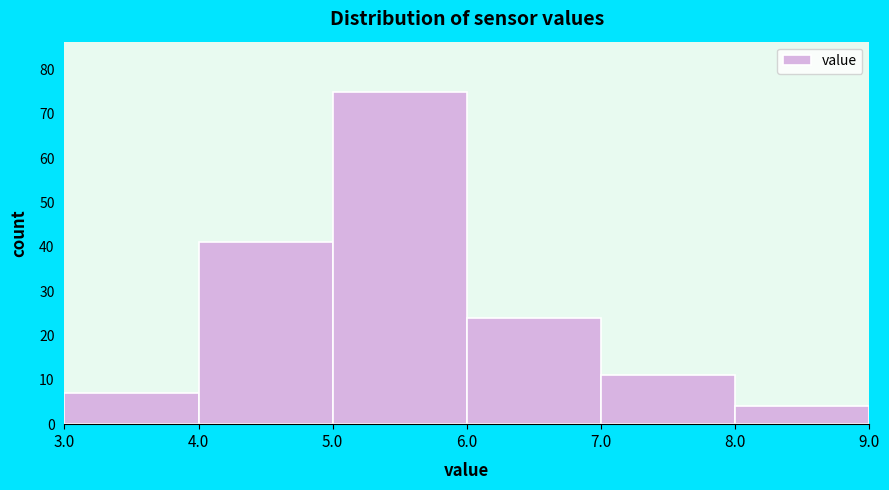

Over which range of the x-axis is the bar tallest?

5.0 to 6.0